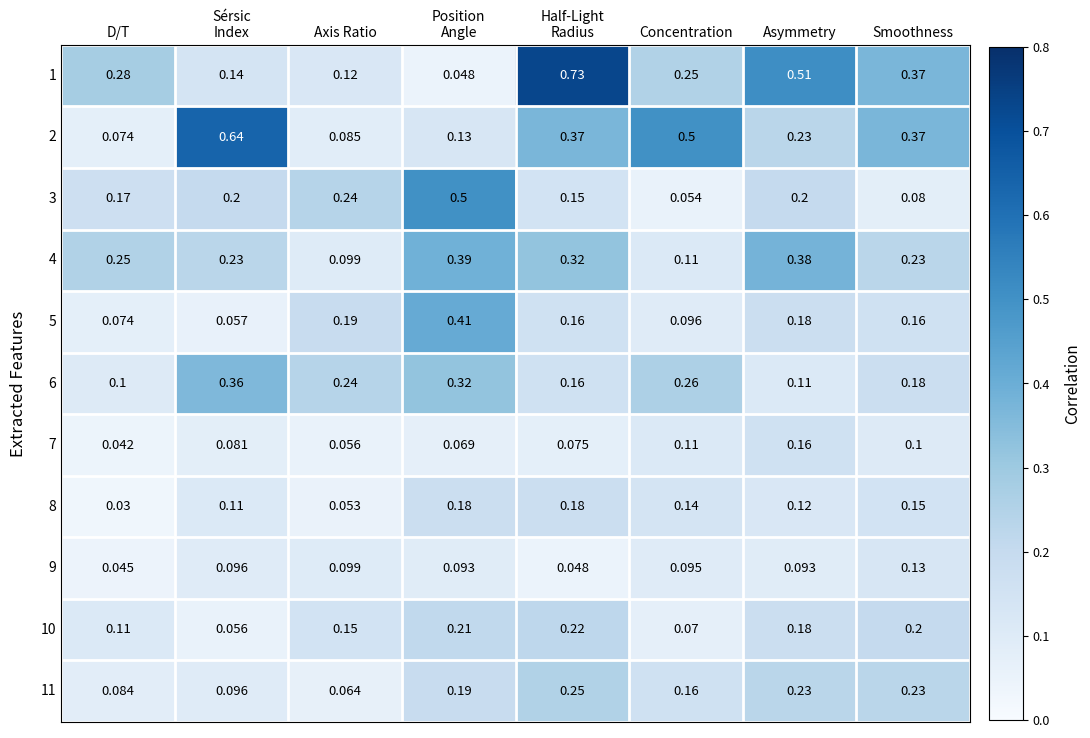

Count the number of data series in this chart.

11